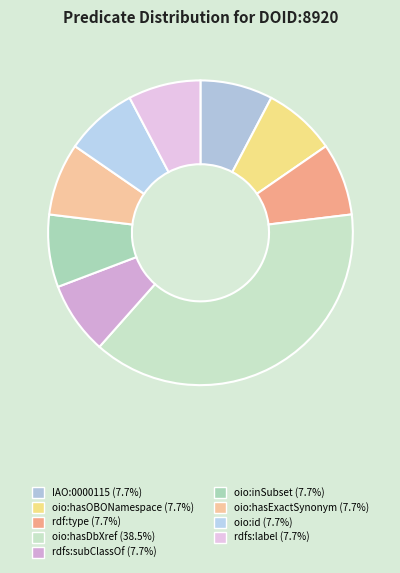

Is there a majority slice in this chart?

No